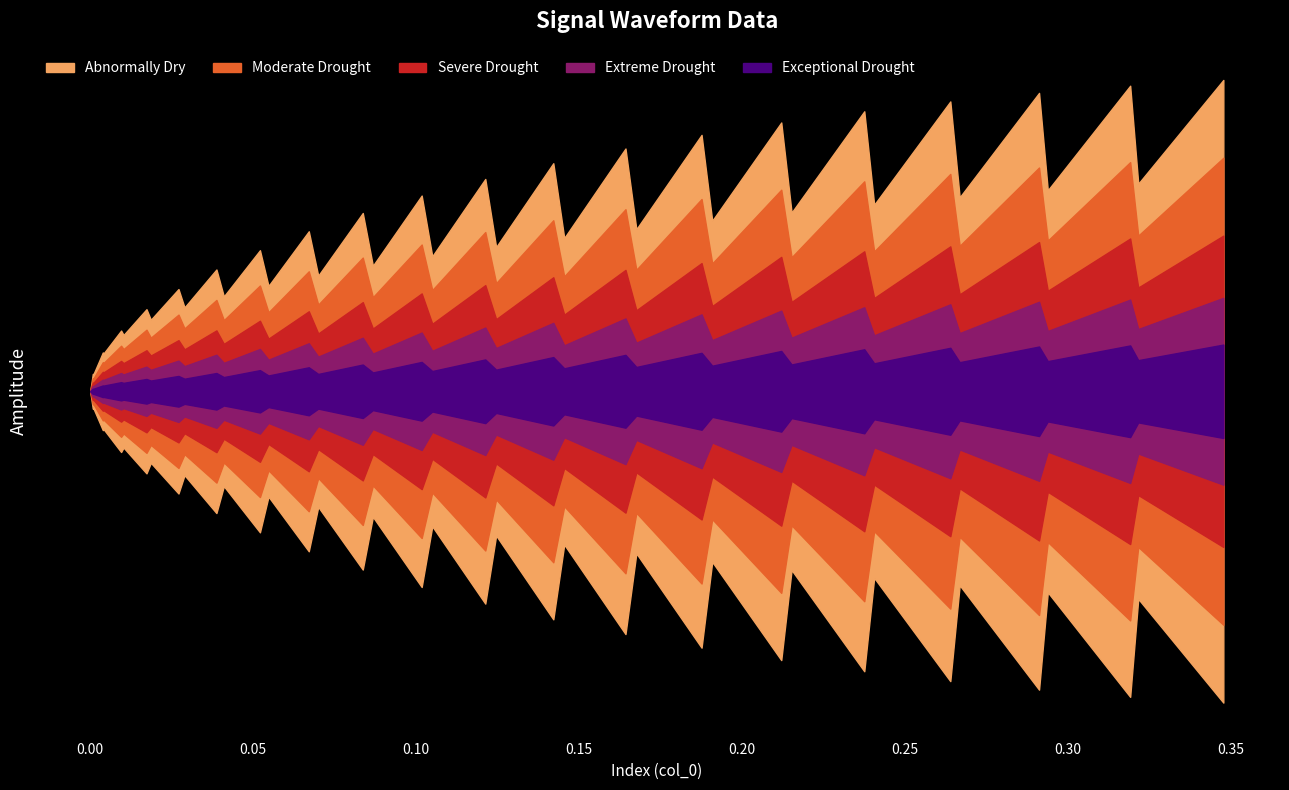

List the labels in order of col_0 value, smallest first.

0, 1, 2, 3, 4, 5, 6, 7, 8, 9, 10, 11, 12, 13, 14, 15, 16, 17, 18, 19, 20, 21, 22, 23, 24, 25, 26, 27, 28, 29, 30, 31, 32, 33, 34, 35, 36, 37, 38, 39